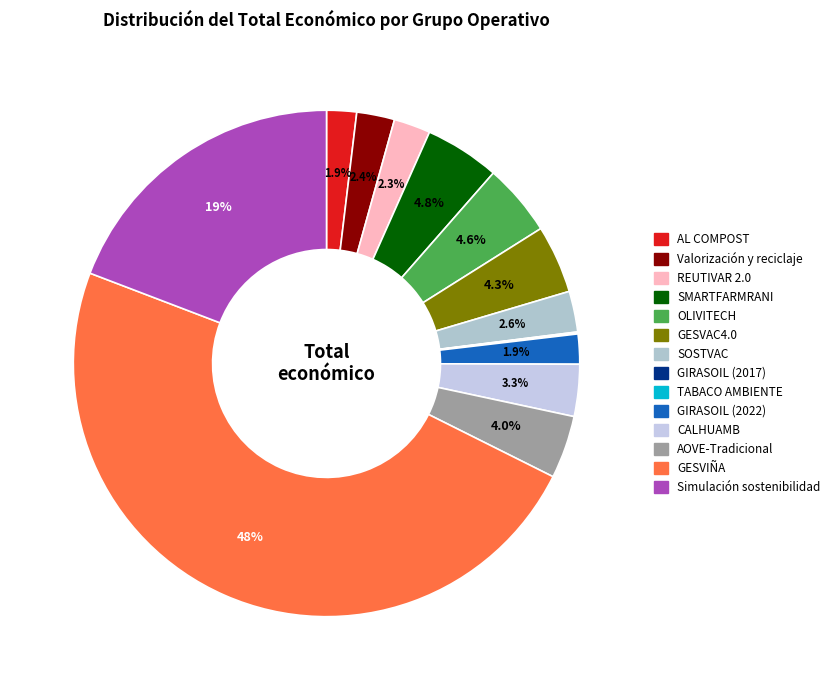

What percentage is NOT represented by Valorización y reciclaje?

97.6%